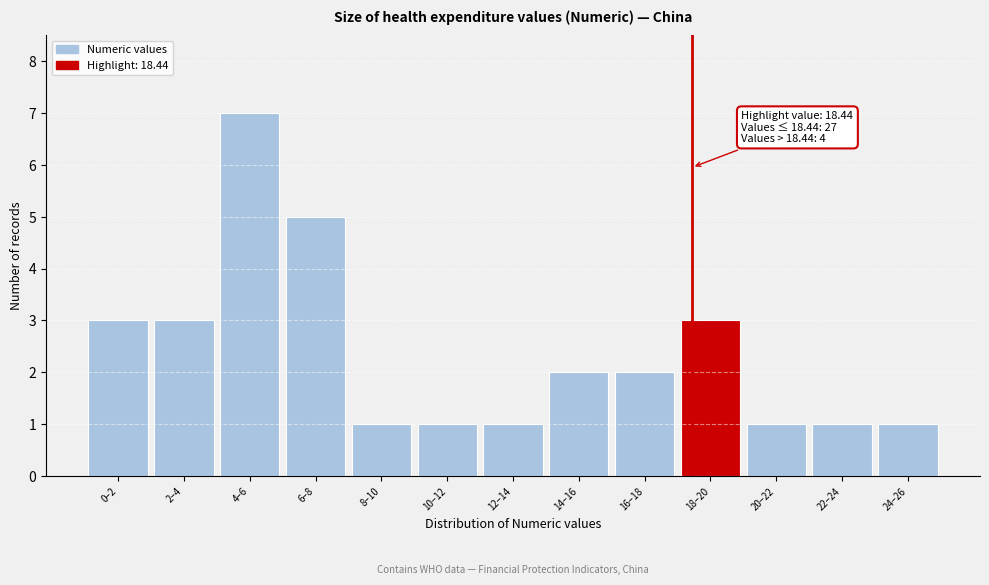

Reading left to right, what are all the values shown in this chart?

0–2=3	2–4=3	4–6=7	6–8=5	8–10=1	10–12=1	12–14=1	14–16=2	16–18=2	18–20=3	20–22=1	22–24=1	24–26=1